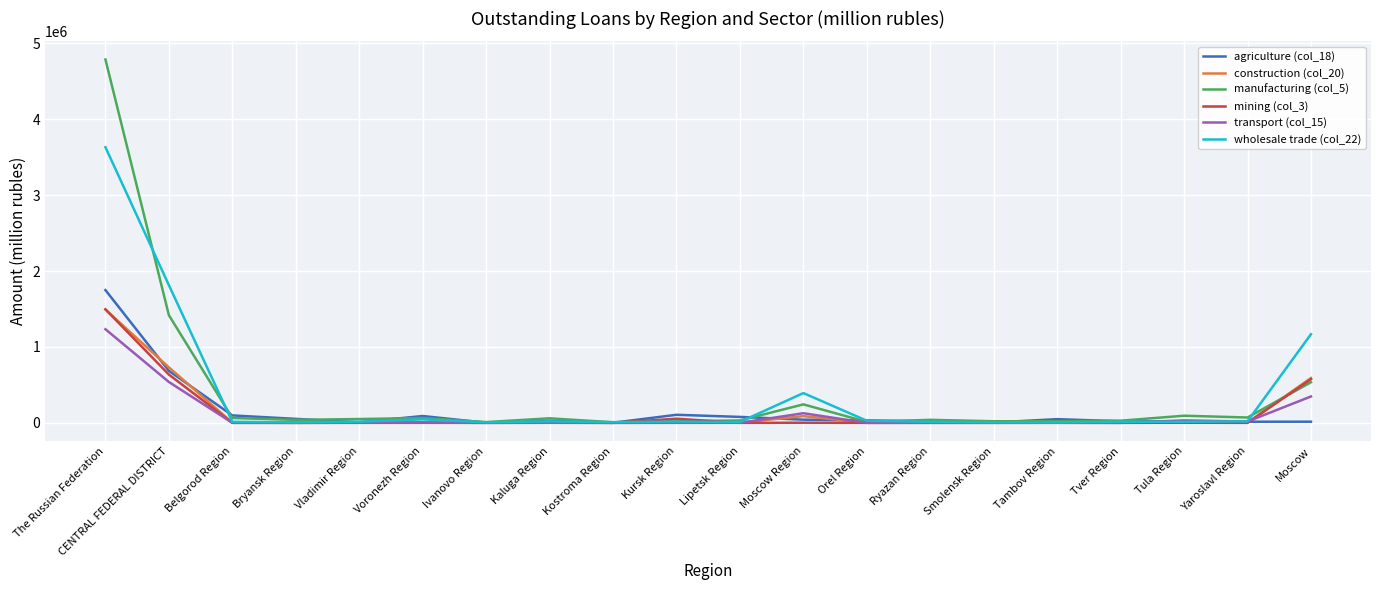

Which series has the largest range (max minus min)?

manufacturing (col_5)